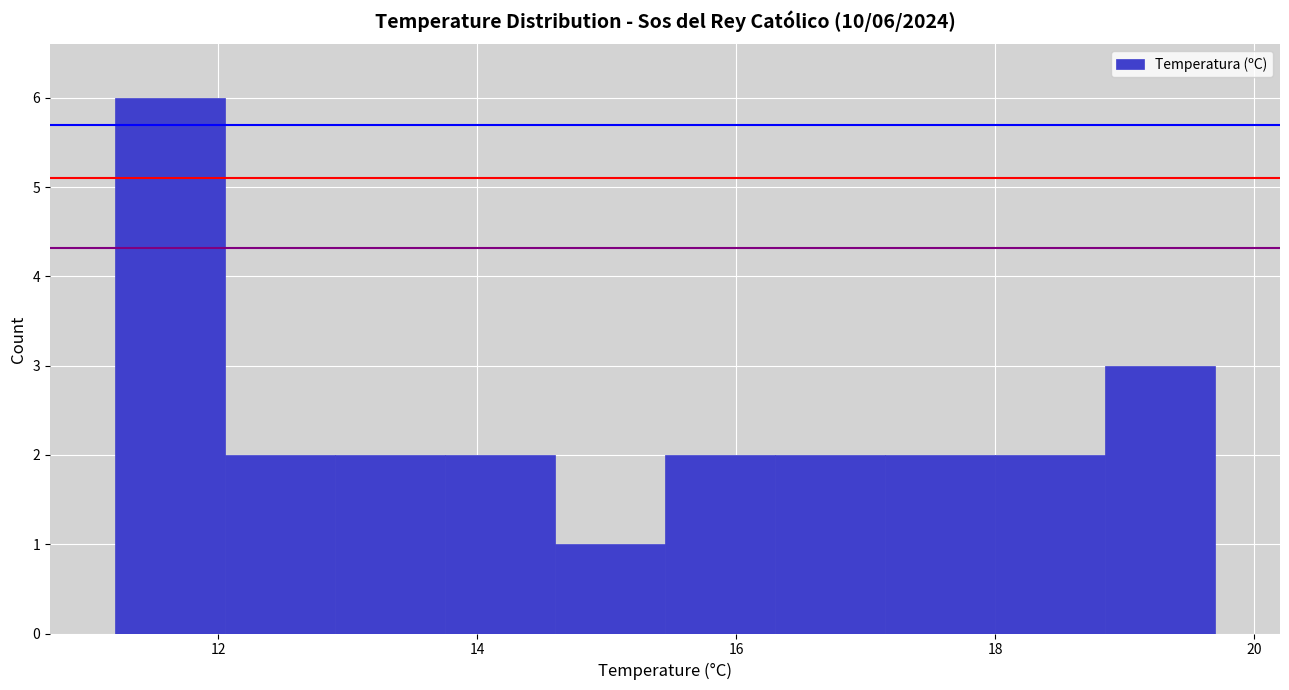

Which range on the x-axis has the tallest bar?

11.20 to 12.05